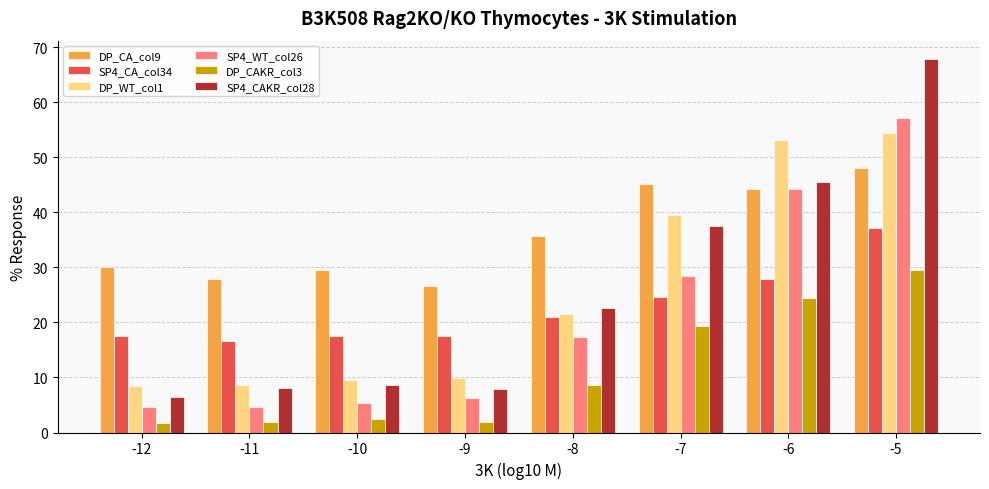

Rank the series at -12 from highest to lowest value.

DP_CA_col9, SP4_CA_col34, DP_WT_col1, SP4_CAKR_col28, SP4_WT_col26, DP_CAKR_col3